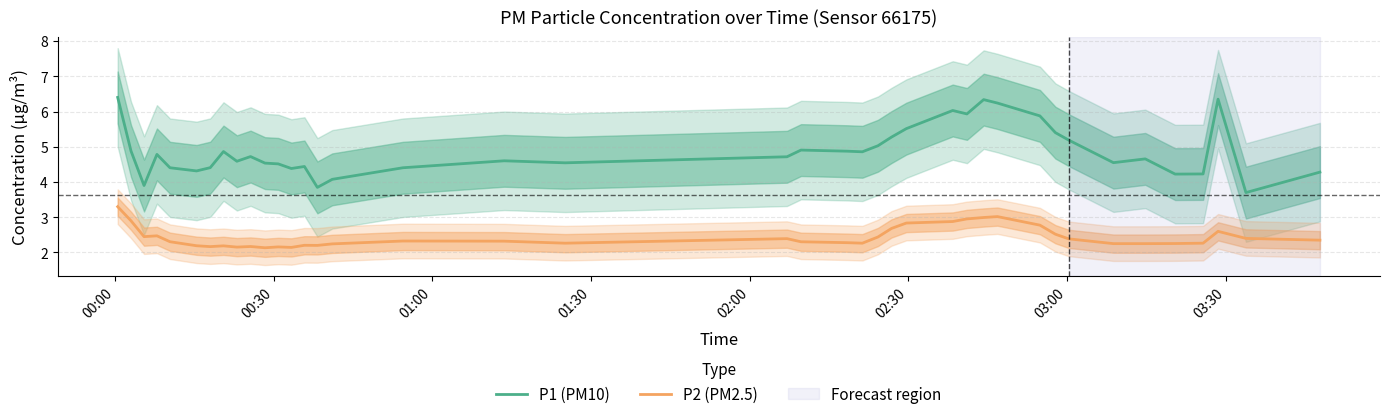

What is the difference between the maximum and second lowest values in the P2 (PM2.5) series?

1.2